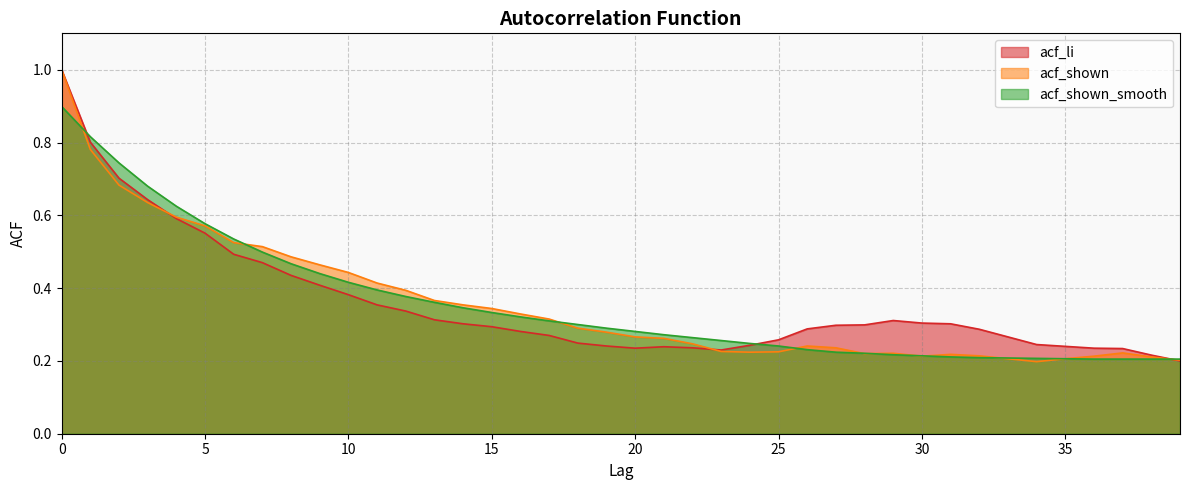

True or false: acf_li has a value of 0.3 at 15.

True